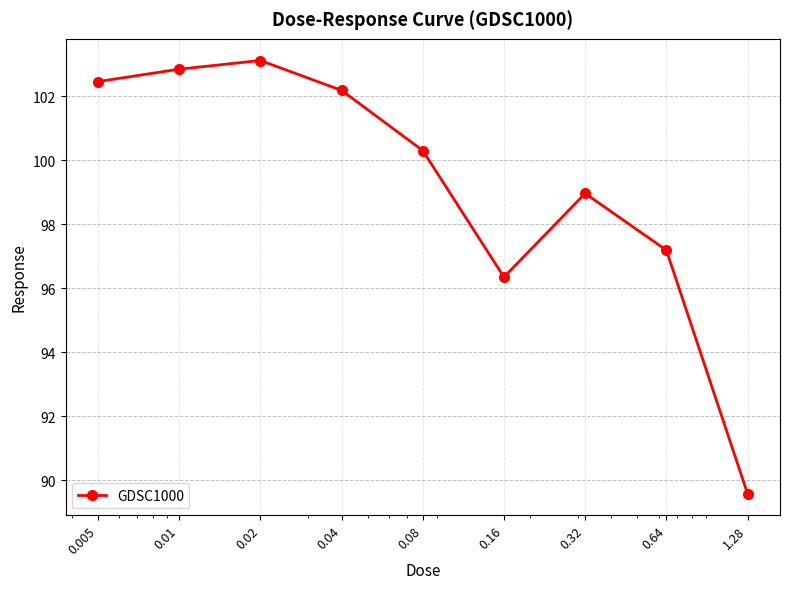

How many values exceed 100?

5